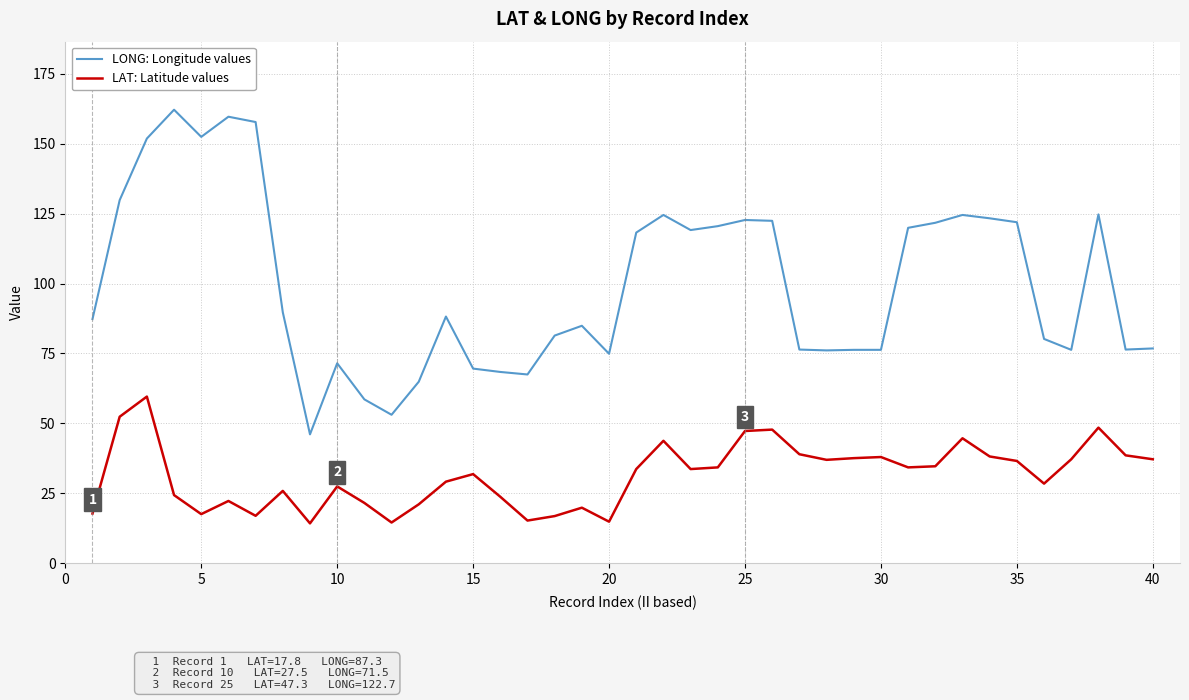

True or false: LONG: Longitude values and LAT: Latitude values intersect in this chart.

False